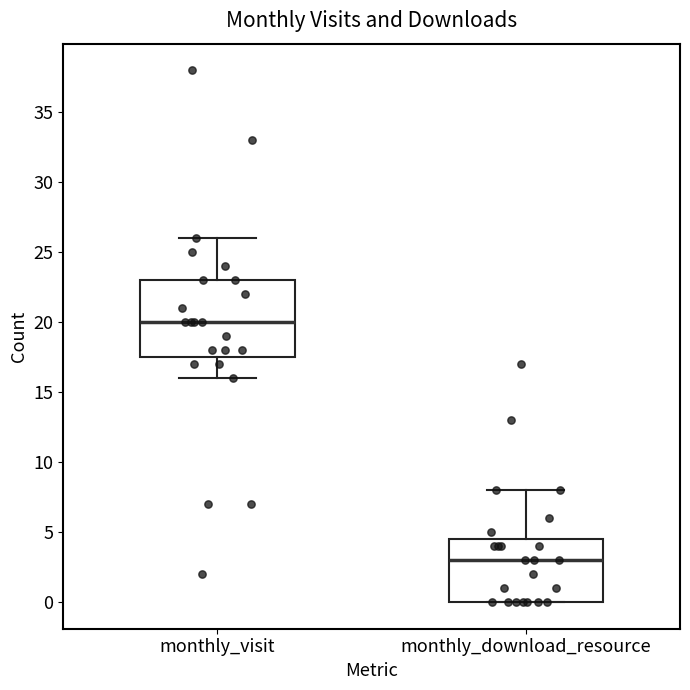

Which box is the tallest, from its lower edge to its upper edge?

monthly_visit